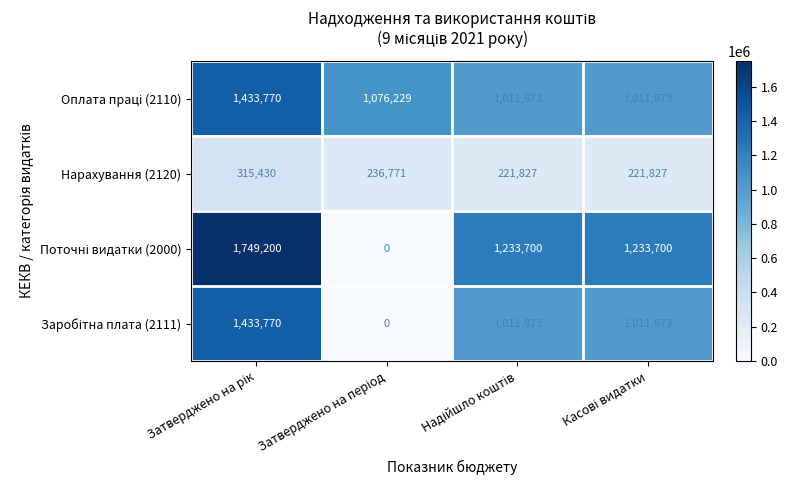

What is the minimum value for Нарахування (2120)?

221827